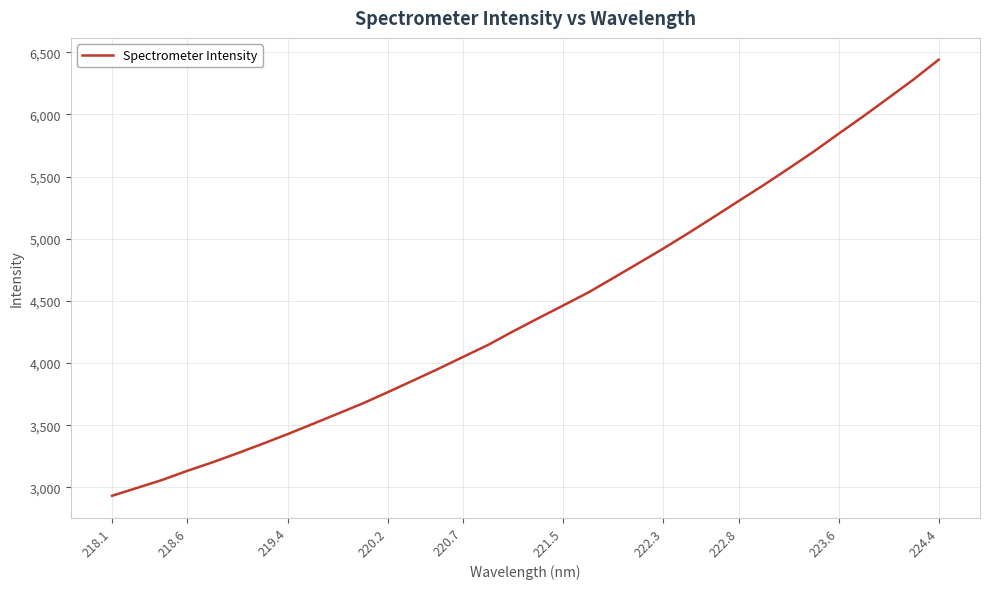

What is the difference between the maximum and minimum values?

3507.0